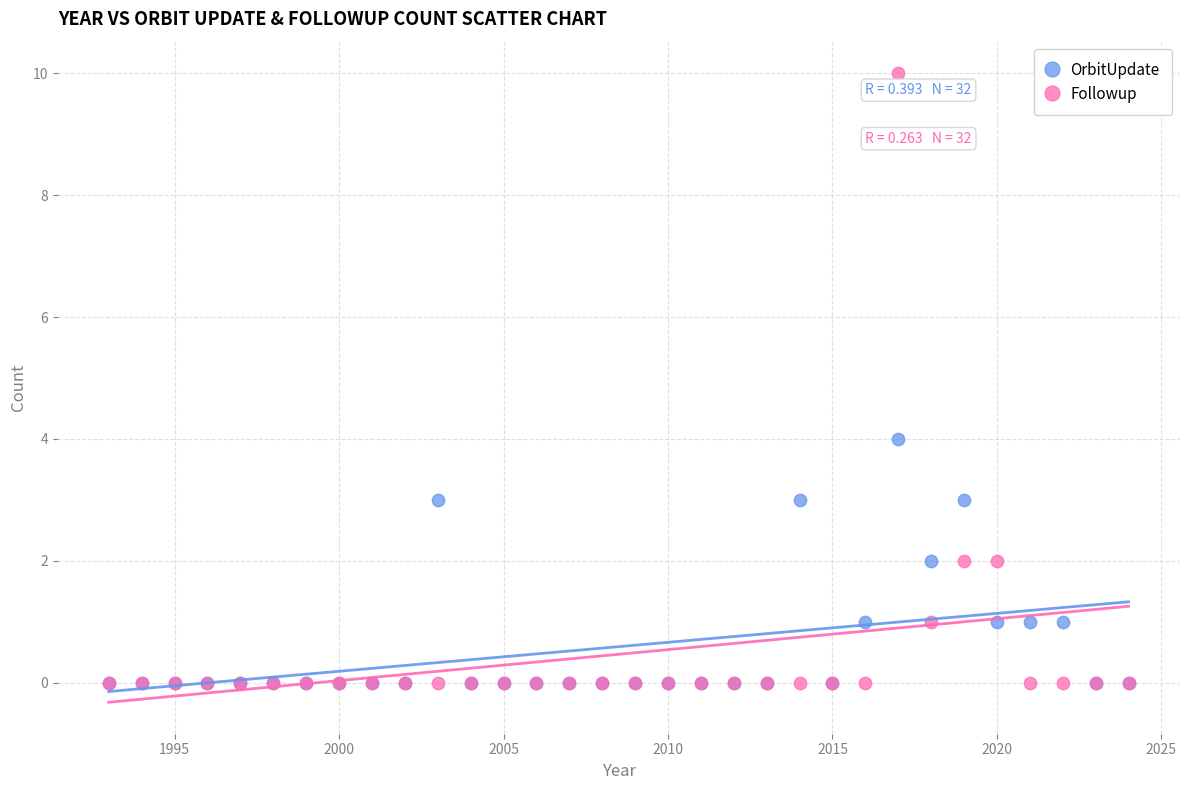

What are all the series names shown in the legend?

OrbitUpdate, Followup